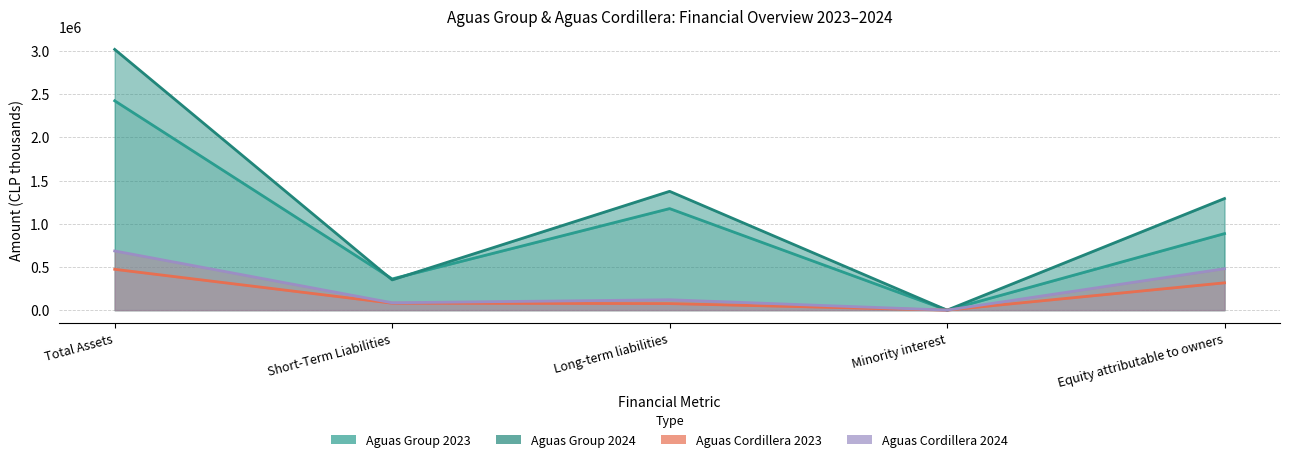

Rank the series by their maximum value, from lowest to highest.

Aguas Cordillera 2023, Aguas Cordillera 2024, Aguas Group 2023, Aguas Group 2024